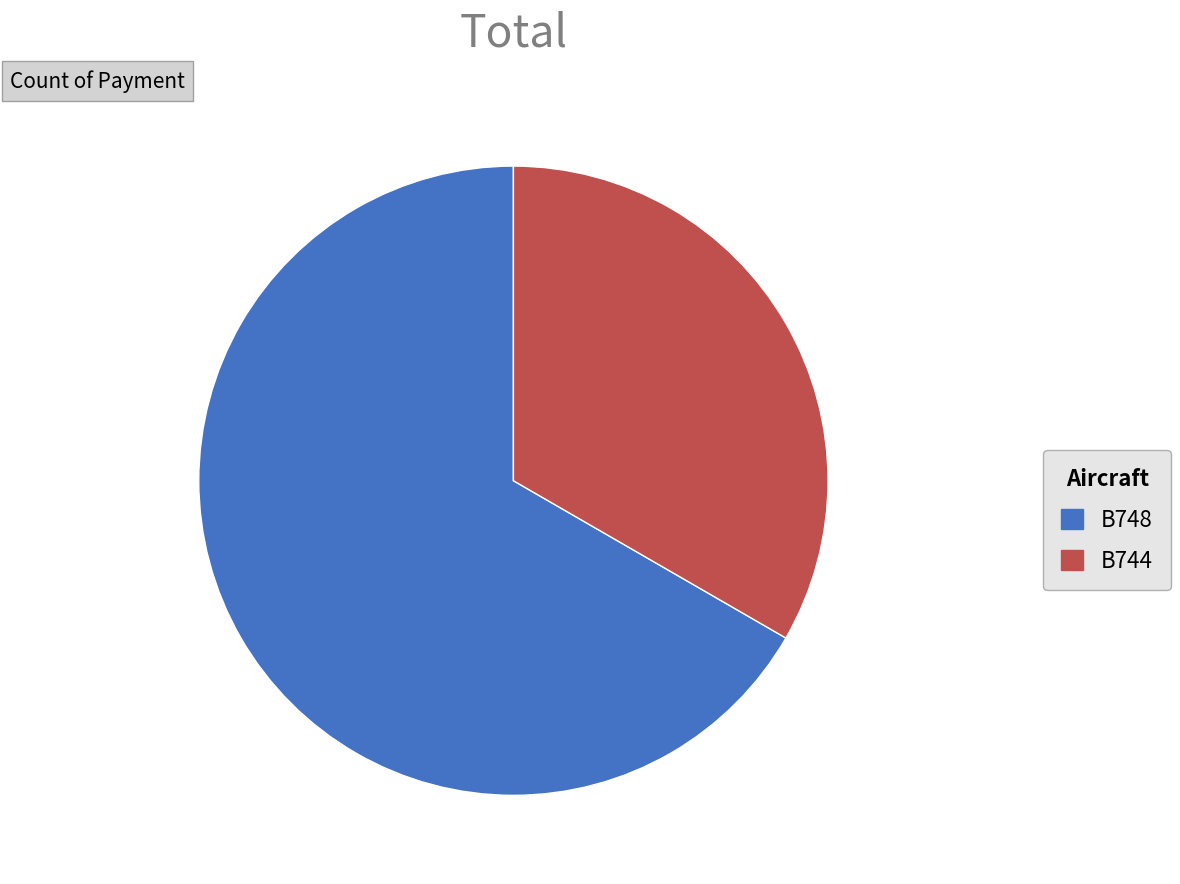

The B748 slice represents 67% of the pie. True or false?

True